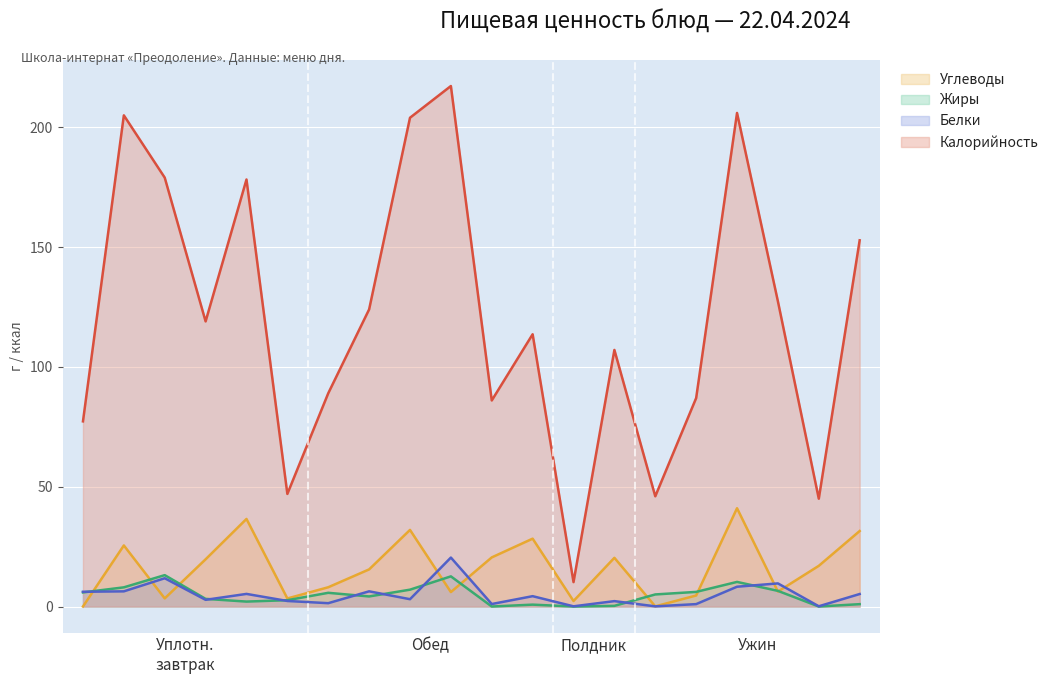

Reading left to right, what are all the values shown in this chart?

Калорийность: Сыр (порциями)=77.3	Каша овсяная=205.0	Омлет натуральный=179.0	Кофейный напиток=119.0	Батон=178.2	Йогурт=47.0	Салат из свеклы=89.0	Суп с горошком=124.0	Рис отварной=204.0	Гуляш из курицы=217.2	Компот из кураги=86.0	Хлеб ржаной=113.6	Сок фруктовый=10.2	Апельсин=107.1	Масло сливочное=46.0	Салат из помидоров=87.0	Каша гречневая=206.0	Котлеты рыбные=127.4	Кисель из клюквы=45.0	Хлеб пшеничный=152.8
Белки: Сыр (порциями)=6.2	Каша овсяная=6.3	Омлет натуральный=11.8	Кофейный напиток=2.8	Батон=5.3	Йогурт=2.3	Салат из свеклы=1.4	Суп с горошком=6.3	Рис отварной=3.0	Гуляш из курицы=20.4	Компот из кураги=1.0	Хлеб ржаной=4.3	Сок фруктовый=0.1	Апельсин=2.3	Масло сливочное=0.1	Салат из помидоров=1.0	Каша гречневая=8.3	Котлеты рыбные=9.6	Кисель из клюквы=0.1	Хлеб пшеничный=5.2
Жиры: Сыр (порциями)=5.9	Каша овсяная=8.0	Омлет натуральный=13.1	Кофейный напиток=3.2	Батон=2.1	Йогурт=2.6	Салат из свеклы=5.7	Суп с горошком=4.2	Рис отварной=7.0	Гуляш из курицы=12.6	Компот из кураги=0.0	Хлеб ржаной=0.8	Сок фруктовый=0.0	Апельсин=0.3	Масло сливочное=5.0	Салат из помидоров=6.1	Каша гречневая=10.3	Котлеты рыбные=6.5	Кисель из клюквы=0.0	Хлеб пшеничный=1.0
Углеводы: Сыр (порциями)=0.0	Каша овсяная=25.5	Омлет натуральный=3.4	Кофейный напиток=19.7	Батон=36.5	Йогурт=3.4	Салат из свеклы=8.0	Суп с горошком=15.5	Рис отварной=32.0	Гуляш из курицы=6.0	Компот из кураги=20.5	Хлеб ржаной=28.3	Сок фруктовый=2.3	Апельсин=20.3	Масло сливочное=0.1	Салат из помидоров=4.6	Каша гречневая=41.0	Котлеты рыбные=6.2	Кисель из клюквы=17.0	Хлеб пшеничный=31.5